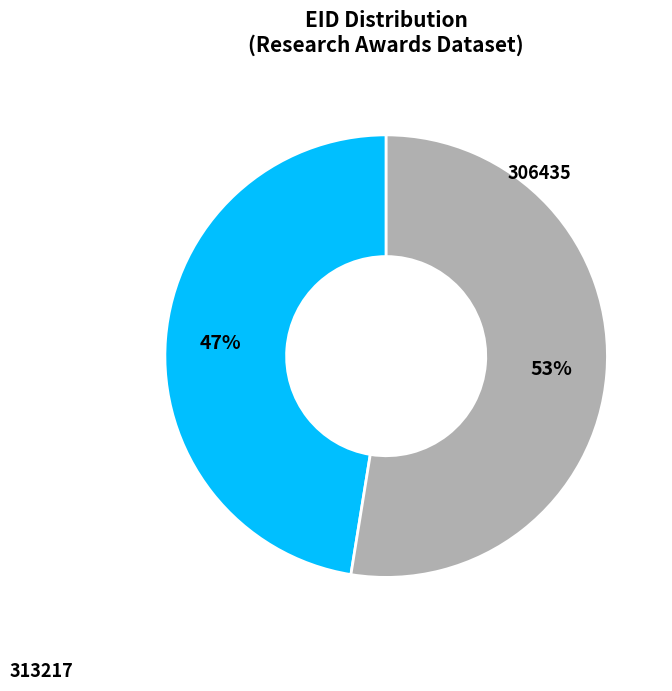

To the nearest percent, what is the average slice percentage?

50%